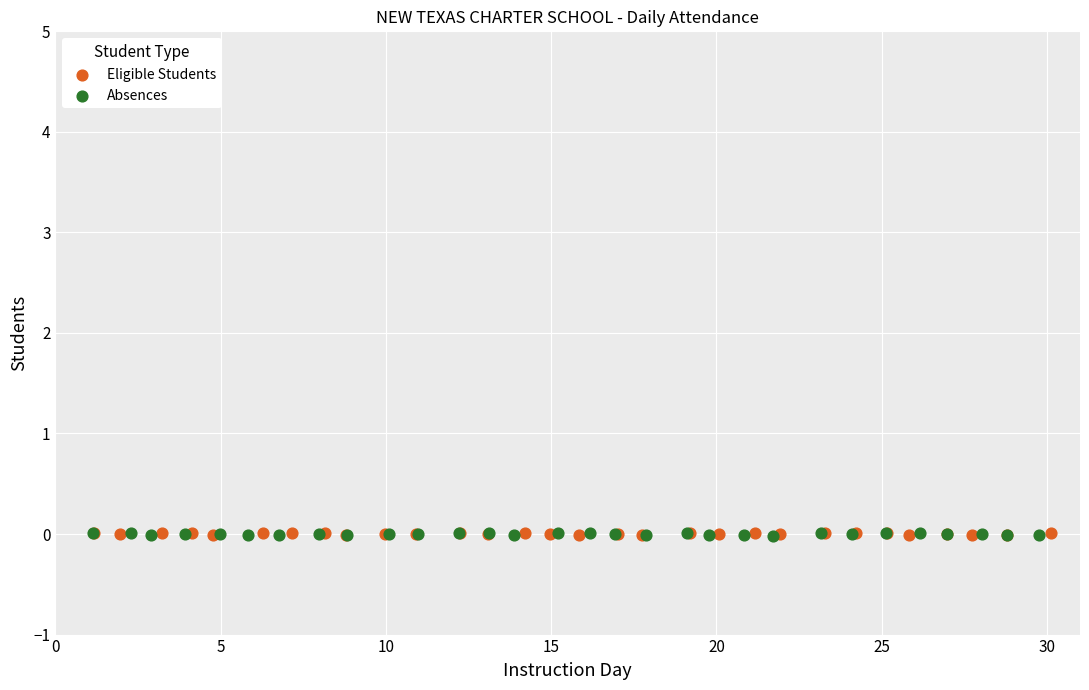

What are all the series names shown in the legend?

Eligible Students, Absences